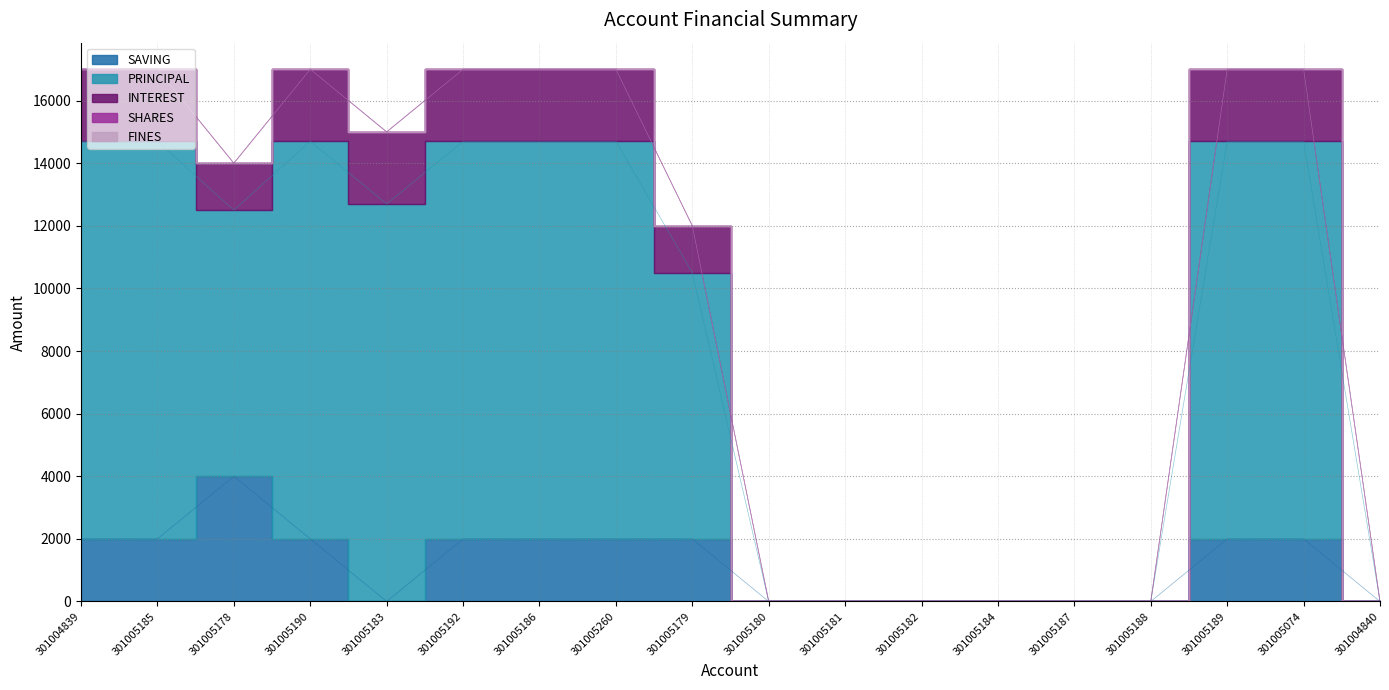

Which series has the widest spread of values?

PRINCIPAL